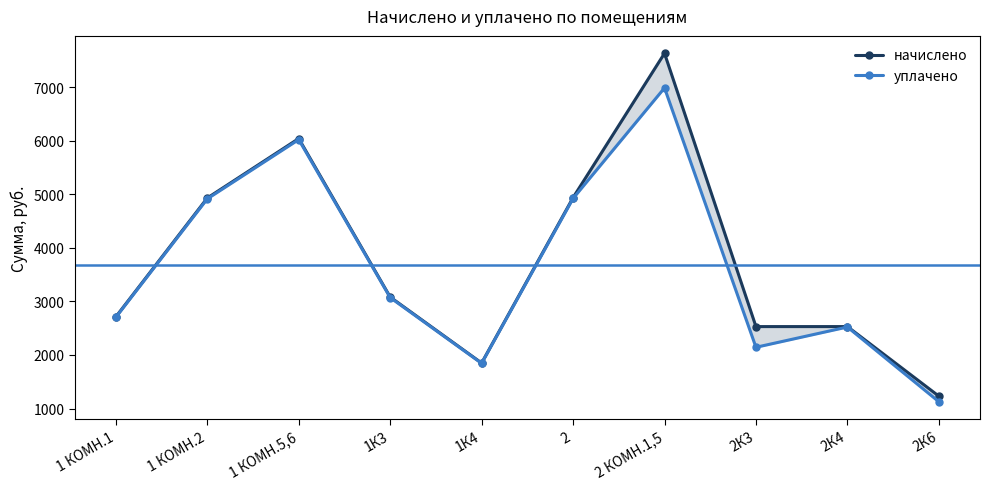

What is the spread (max minus min) of values at 1 КОМН.1?

8.6